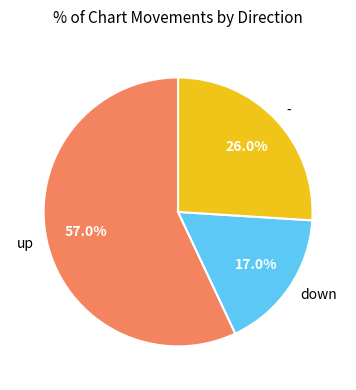

True or false: - accounts for 26% of the total.

True